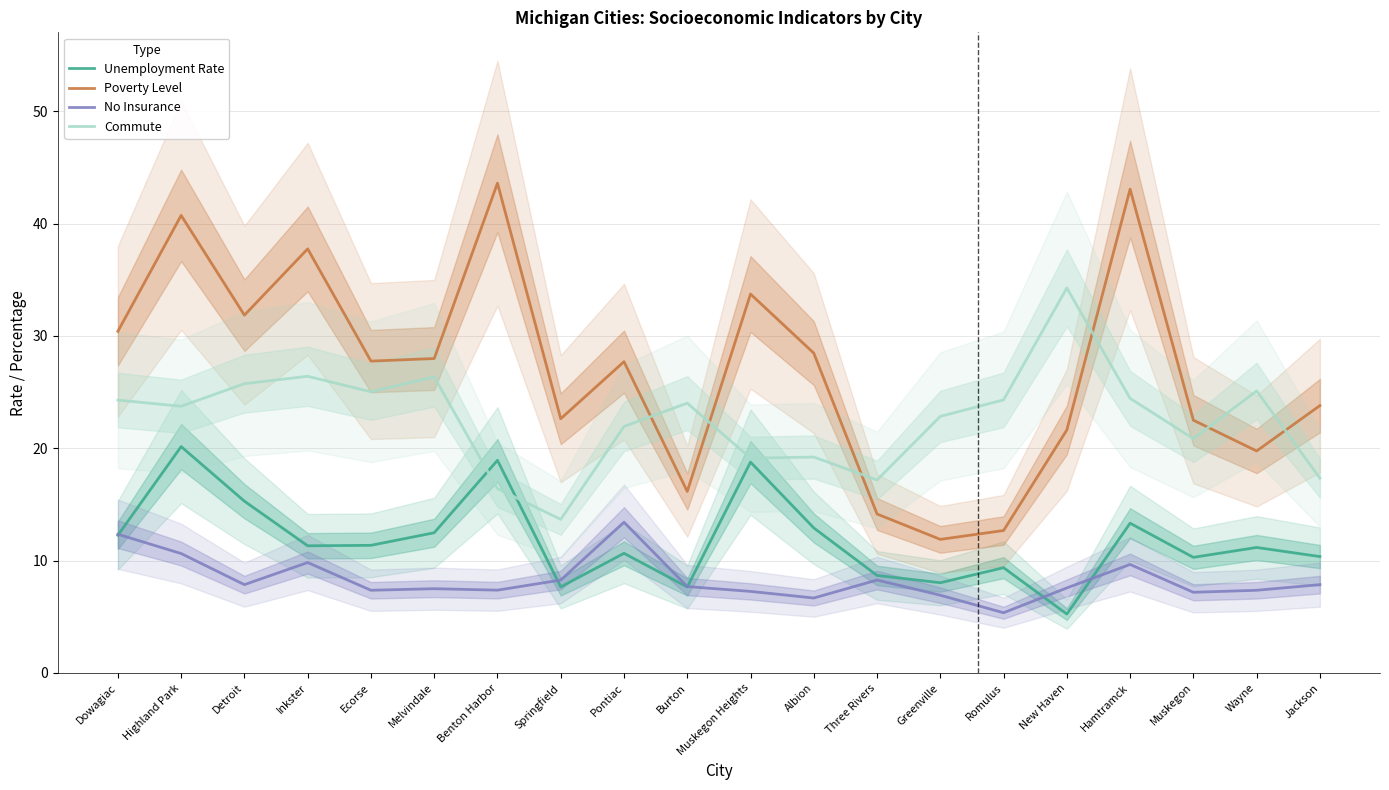

List the series in order of their overall mean, highest first.

Poverty Level, Commute, Unemployment Rate, No Insurance